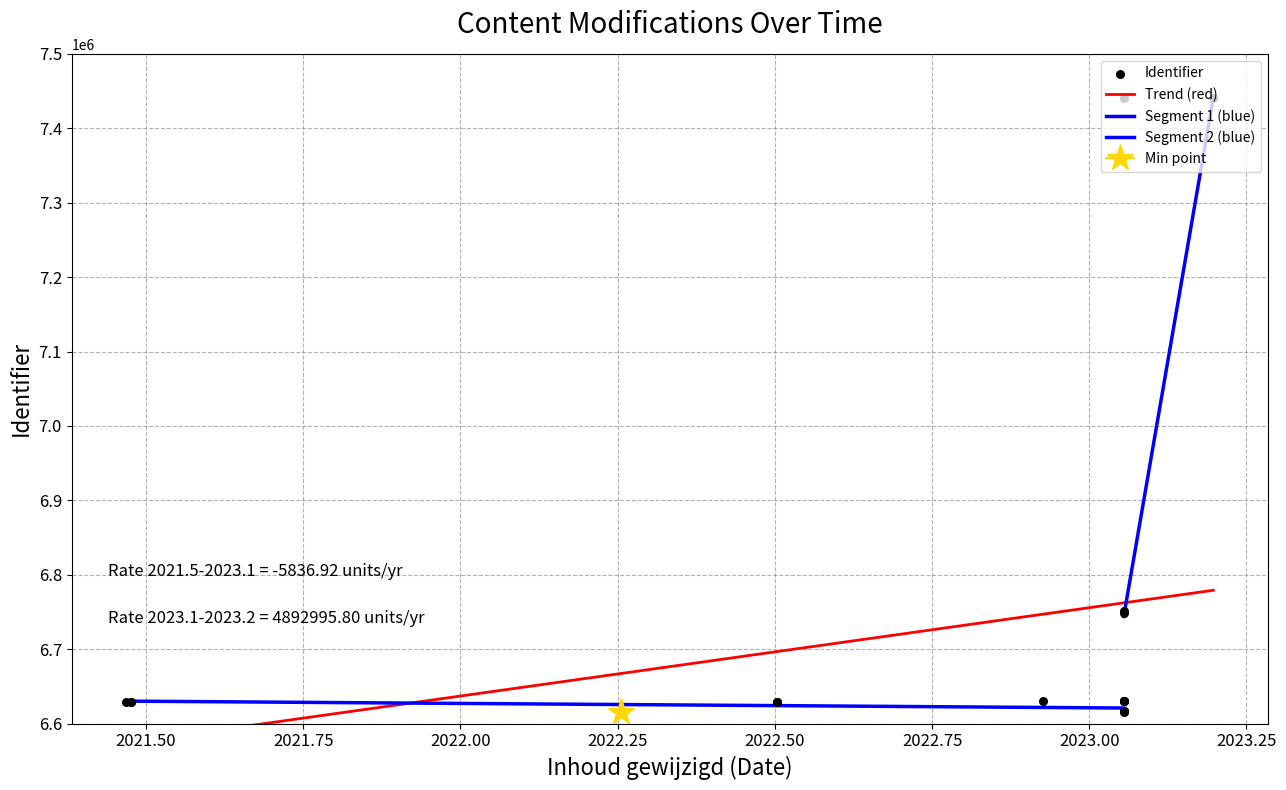

What is the ratio of the value at 2021-06-24 to the value at 2023-01-21?

1.0